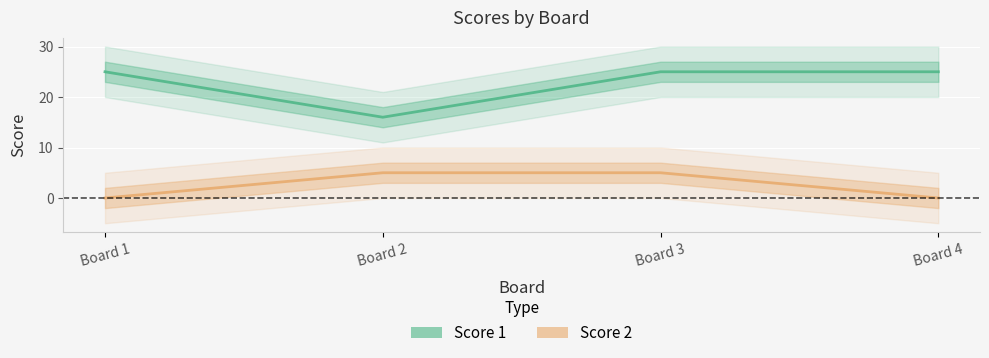

Which has a higher value, Board 3 or Board 4?

Board 3